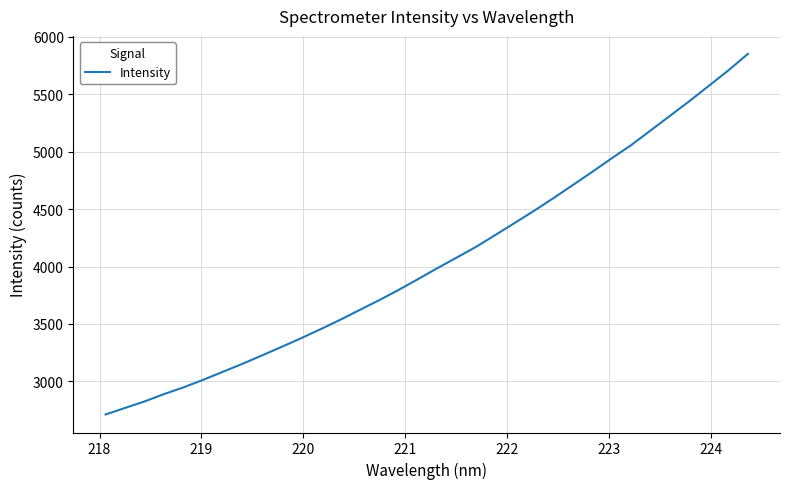

What is the average value?

4054.3